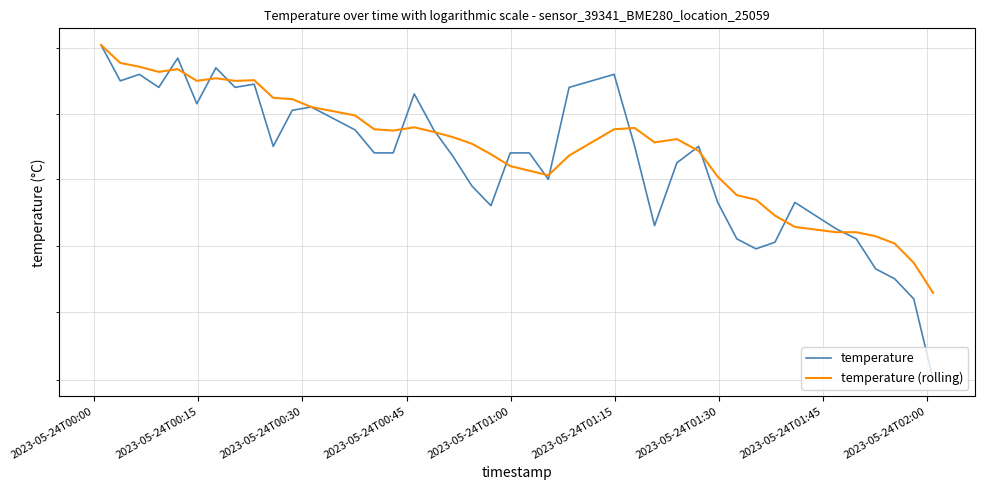

How many lines are shown in the chart?

2